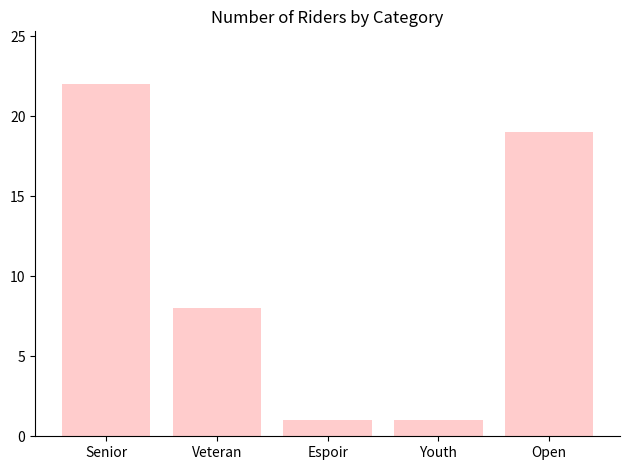

What is the difference between the values at Senior and Open?

3